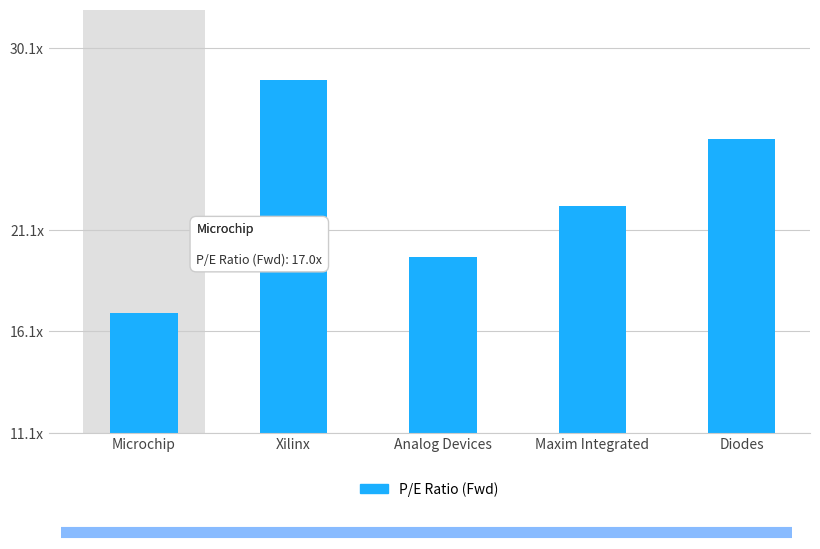

How many distinct data groups are displayed?

1